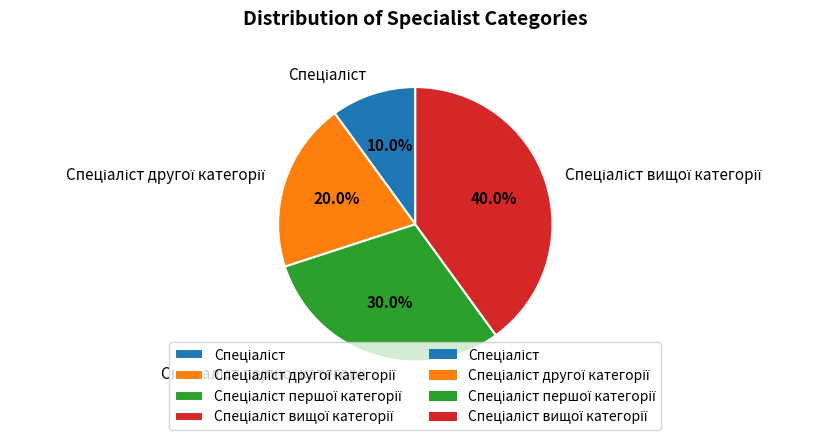

Is there any slice that represents more than half of the pie?

No